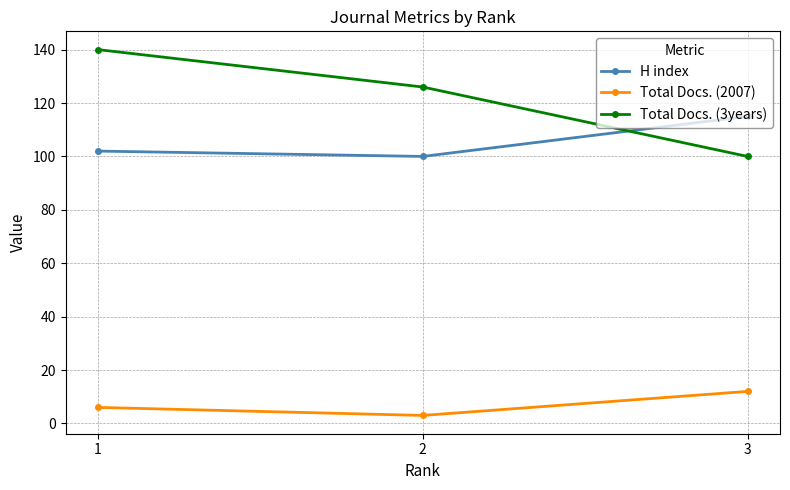

The value of Total Docs. (2007) at 3 is 5. True or false?

False